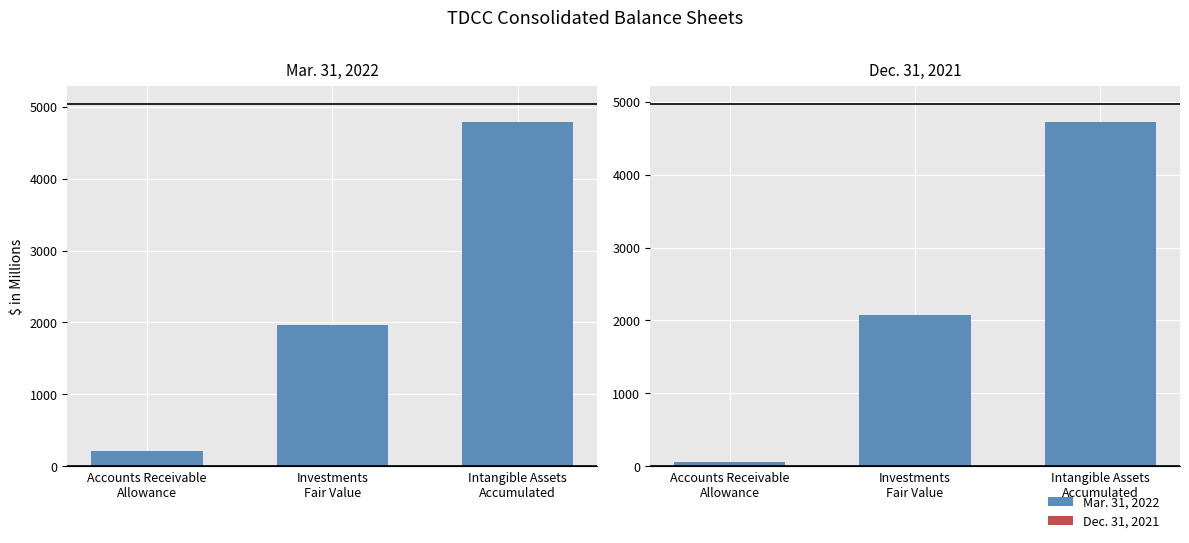

What is the smallest value displayed?

54